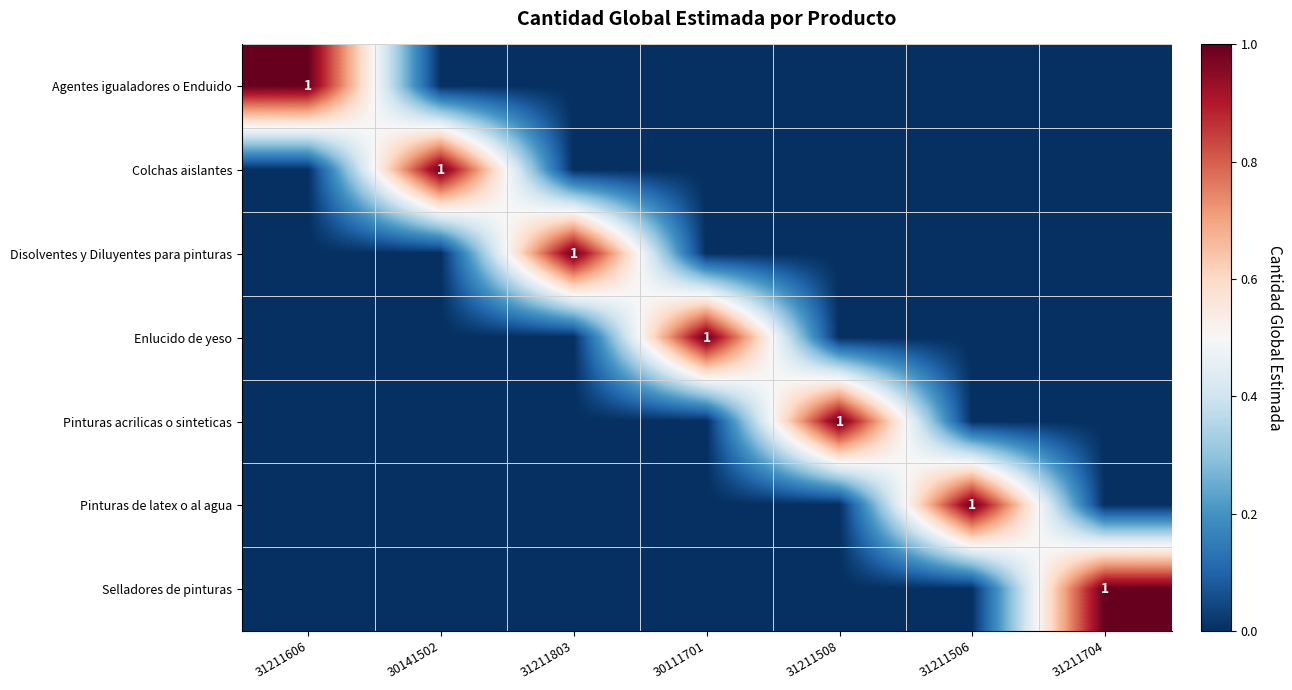

What is the greatest value displayed?

1